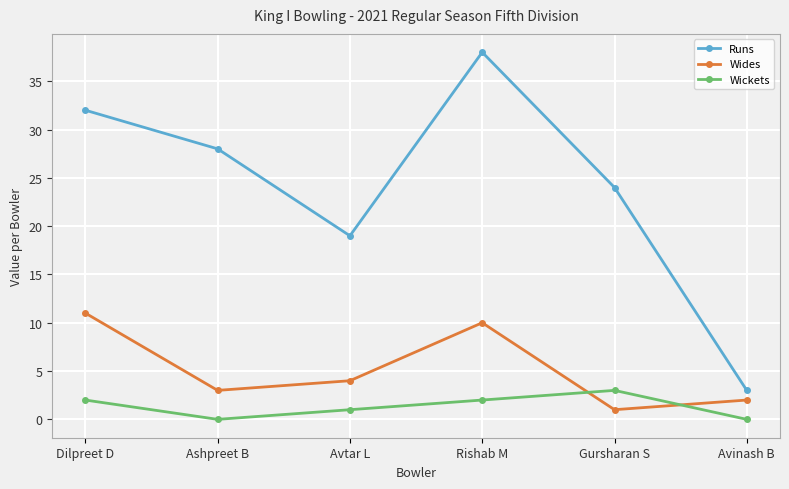

Where does the Wides series first go above 4?

Dilpreet D